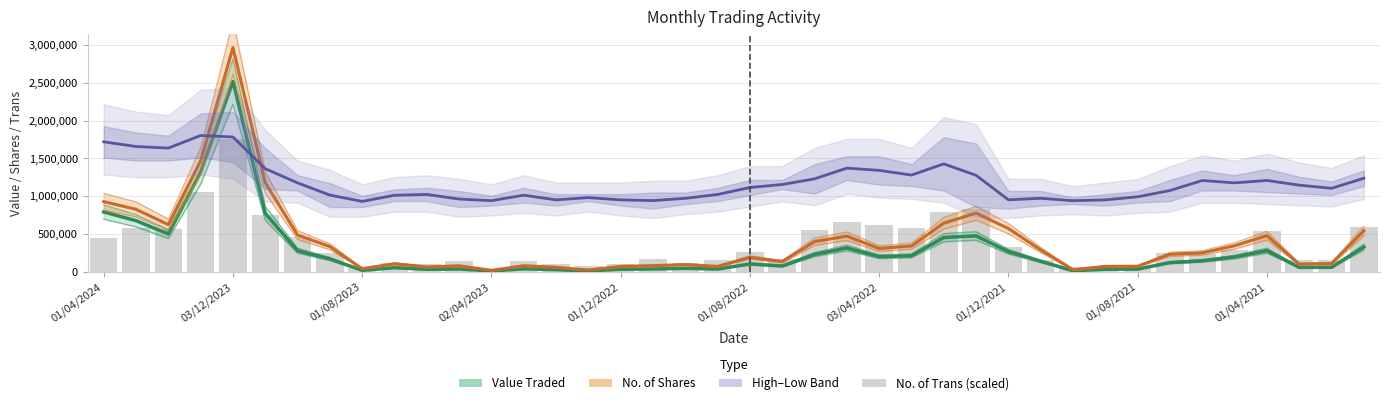

What are all the series names shown in the legend?

Value Traded, No. of Shares, High–Low Band, No. of Trans (scaled)